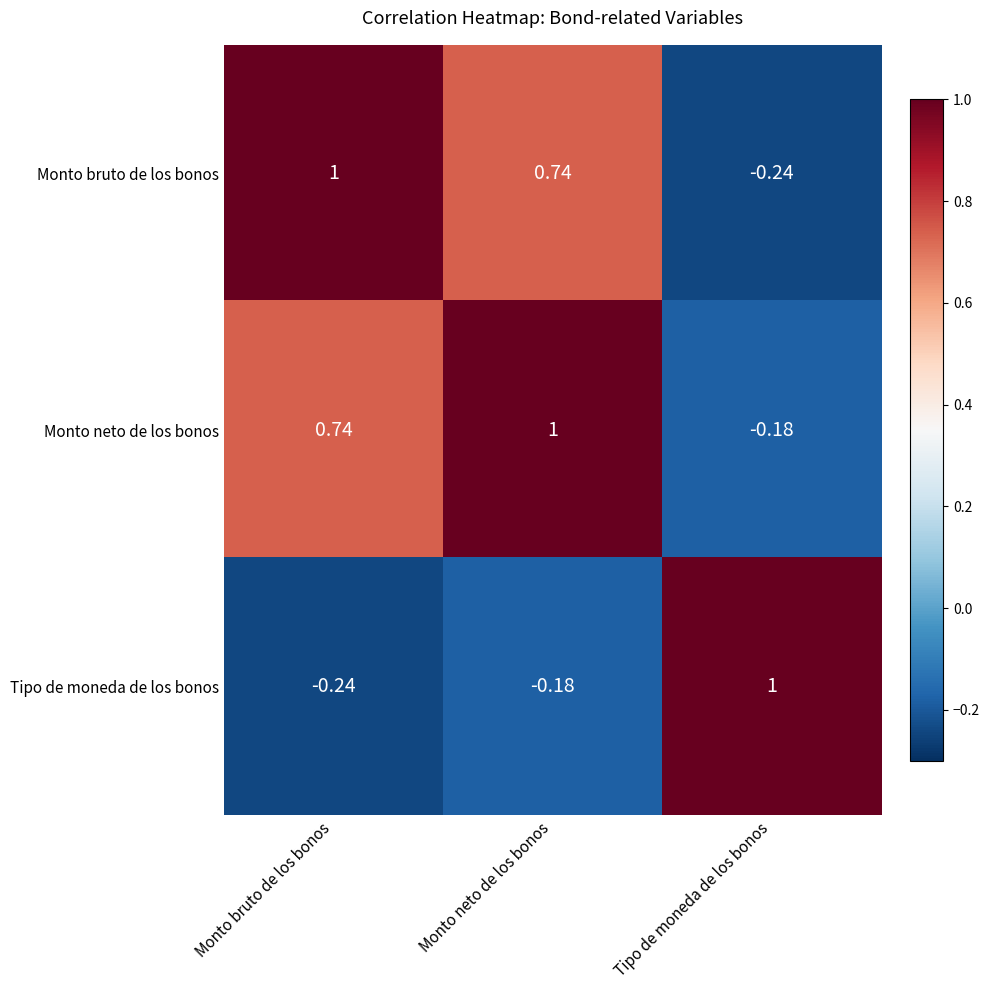

Which category has the lowest value in the Tipo de moneda de los bonos series?

Monto bruto de los bonos